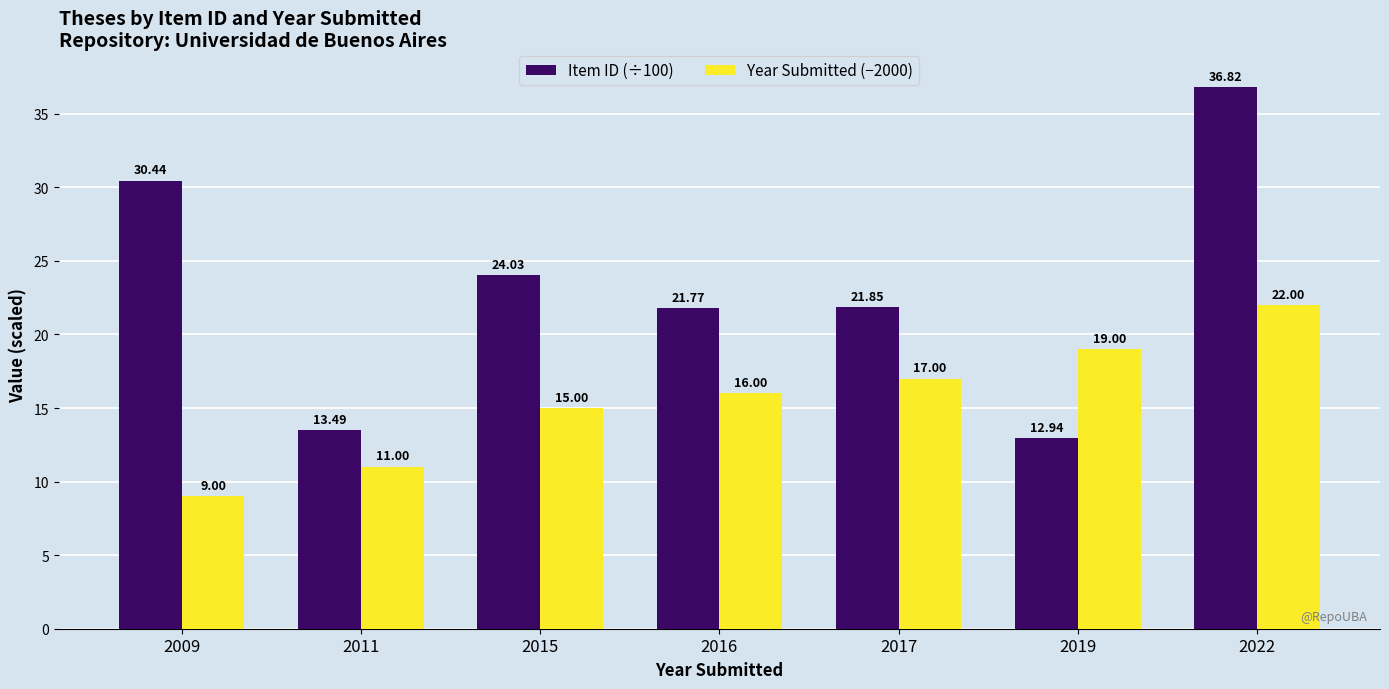

Which series has the largest total across all categories?

Item ID (÷100)